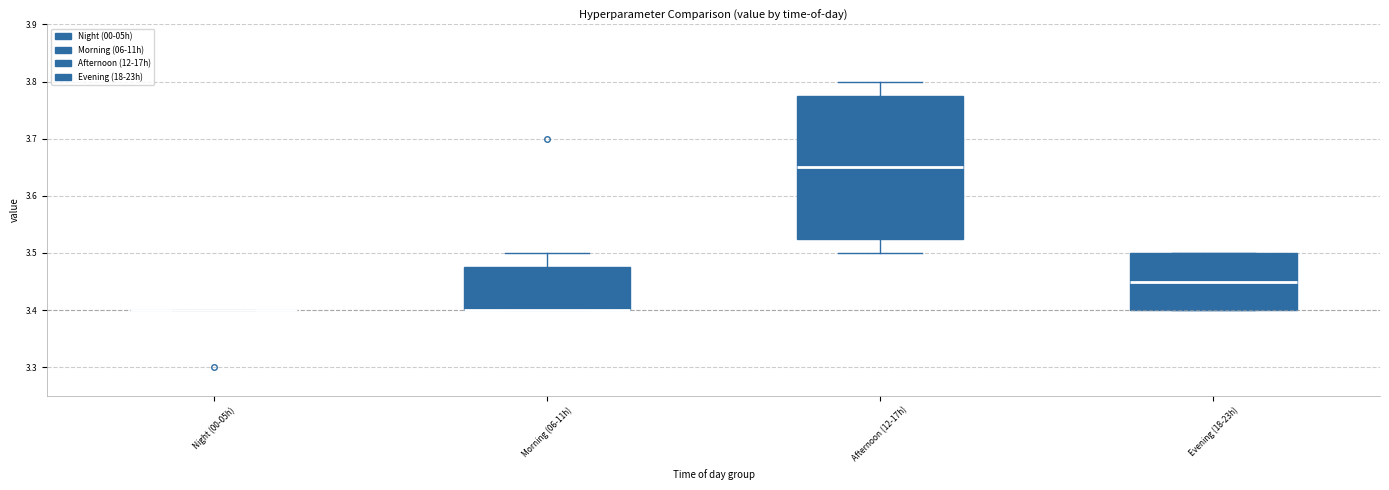

Where is the lower edge of the box for Morning (06-11h) on the y-axis? The values are not printed on the chart, so give them approximately, as read against the axis.

3.40